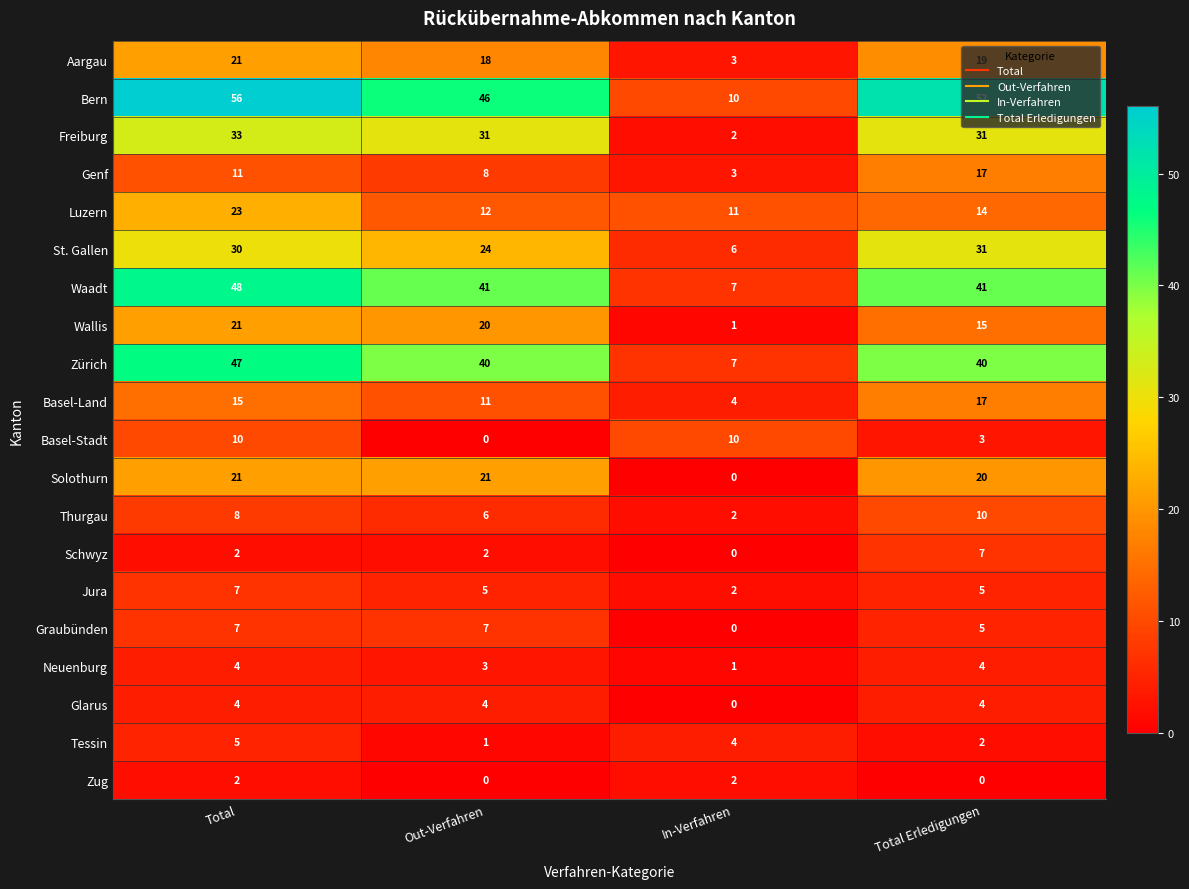

Which series changed the most between Total and Total Erledigungen?

Luzern